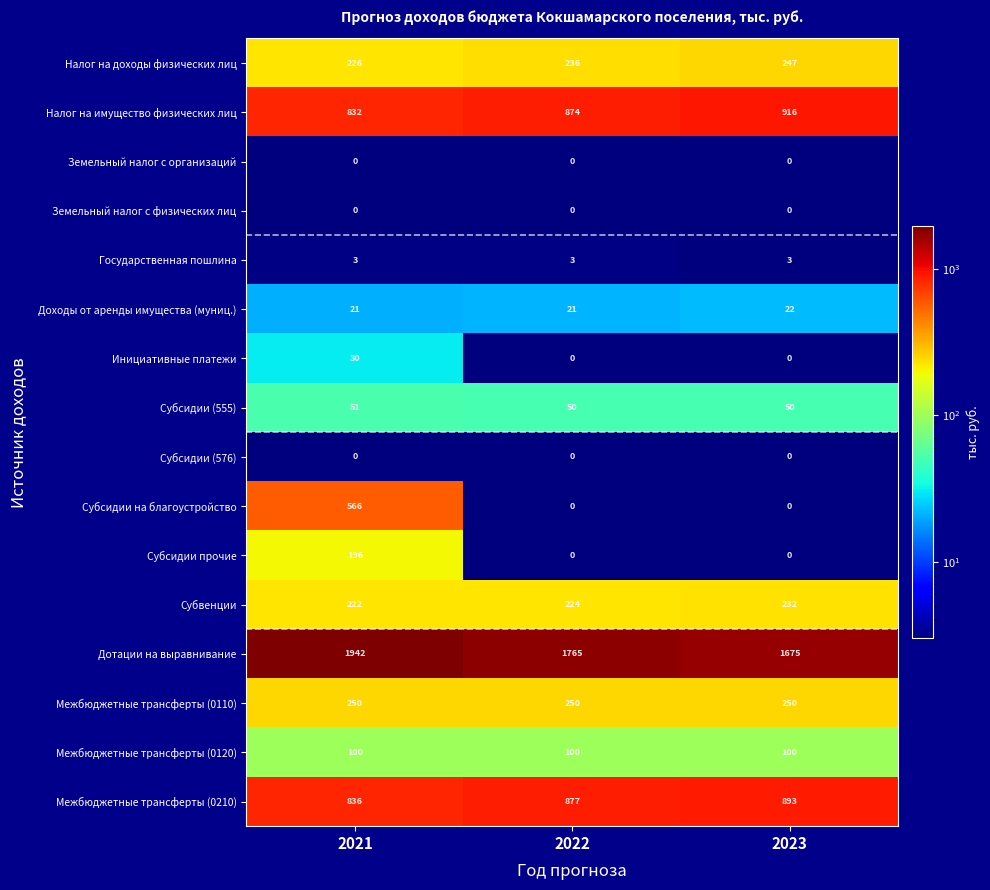

What is the maximum value for Налог на имущество физических лиц?

916